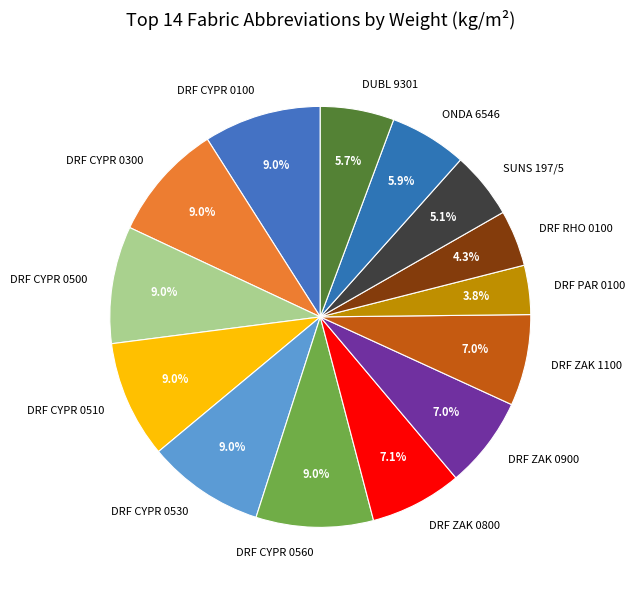

Combined, do DRF RHO 0100 and DRF CYPR 0100 account for over 50%?

No